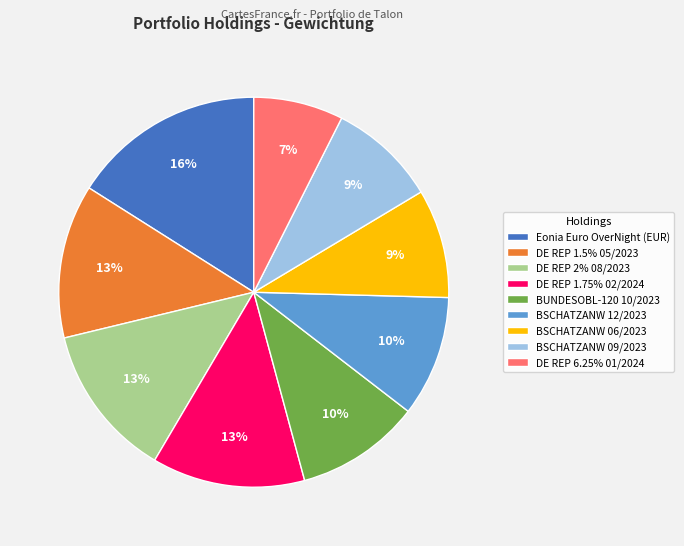

Is there any slice that represents more than half of the pie?

No